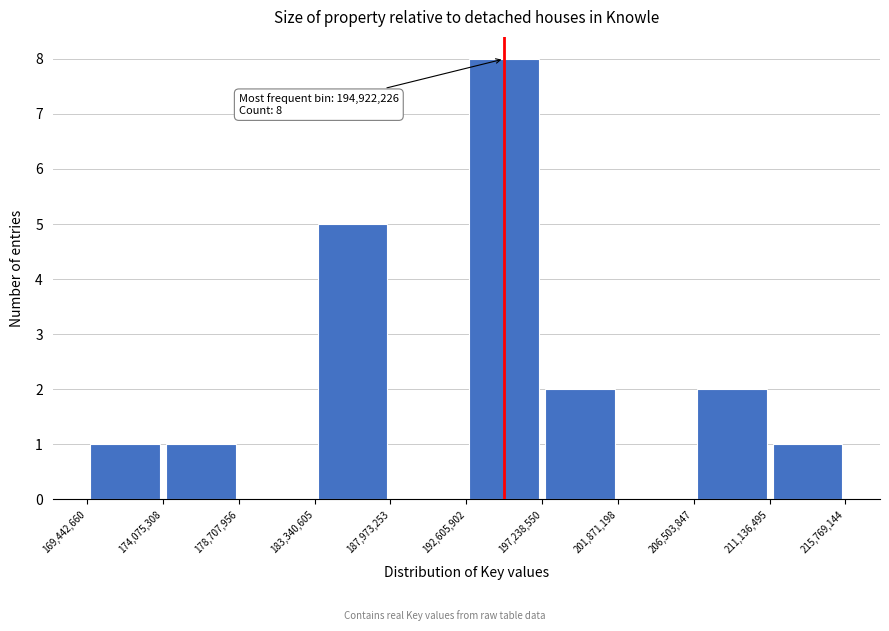

Which range on the x-axis has the tallest bar?

192,605,902 to 197,238,550